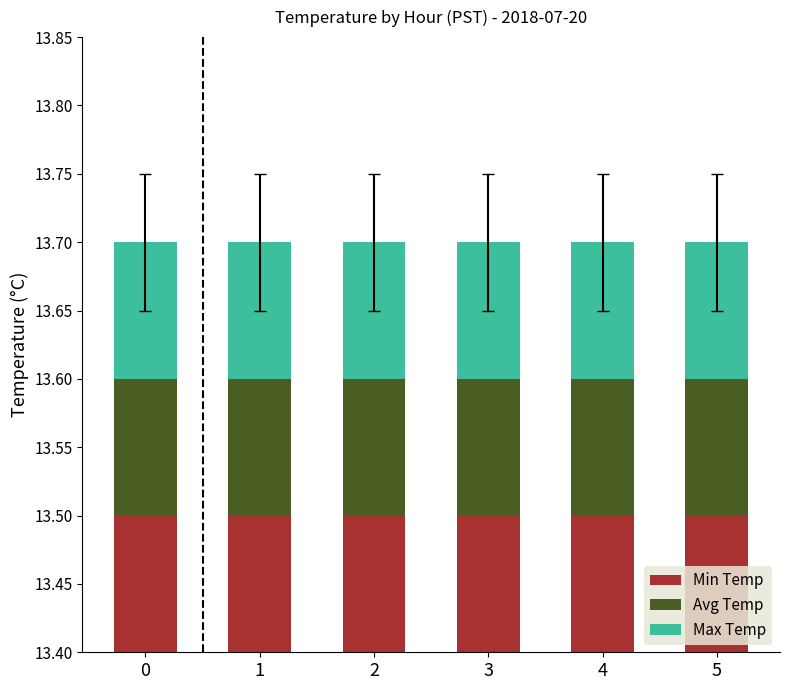

How many categories are shown in the chart?

6